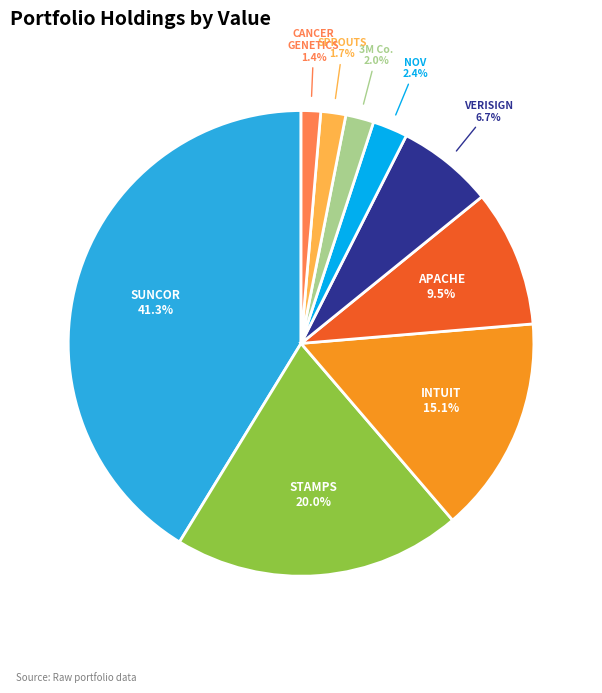

How many slices are in this pie chart?

9